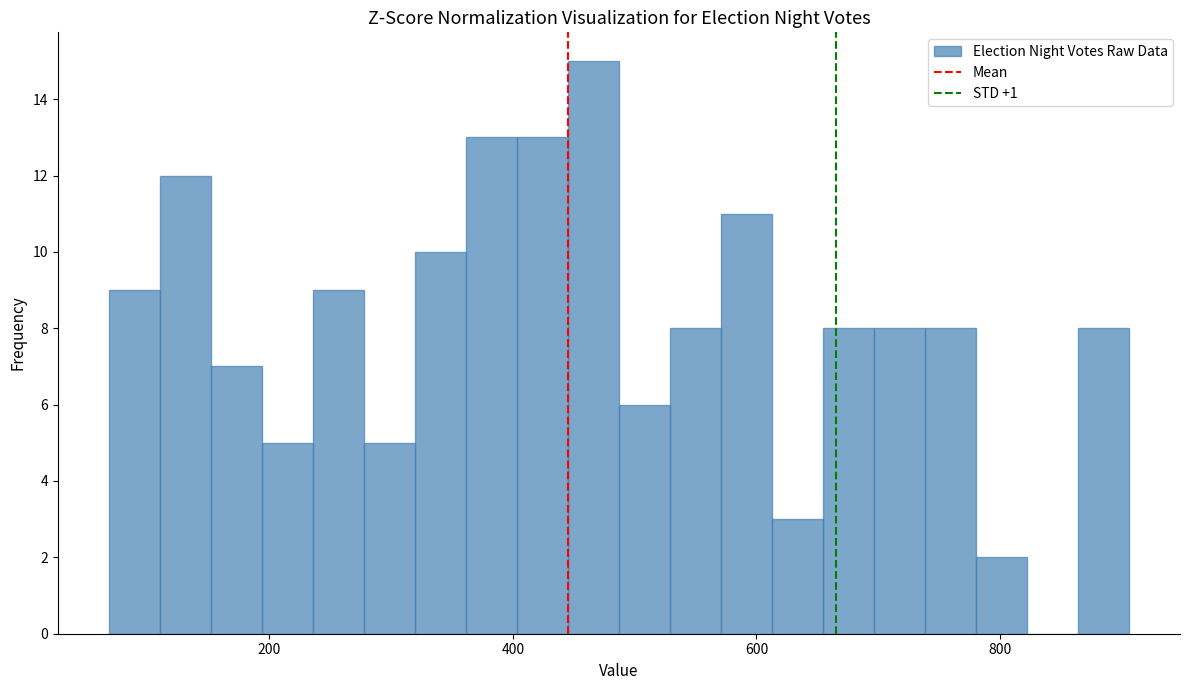

Read against the x-axis, roughly where is the centre of the tallest bar?

460